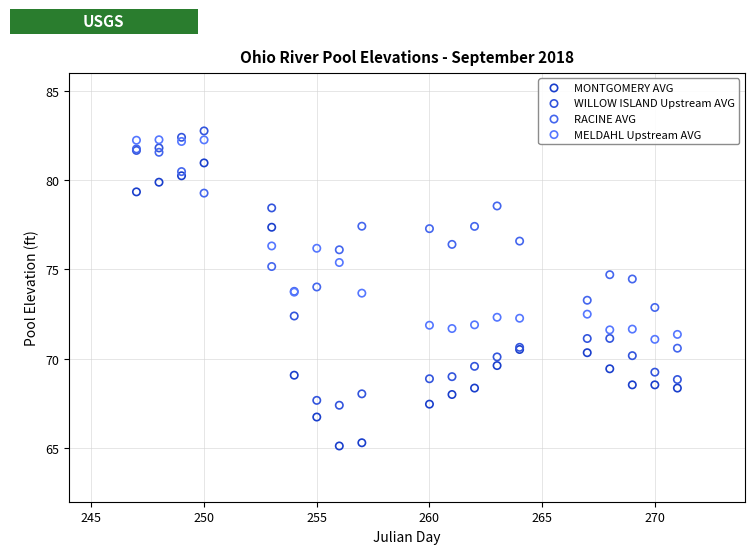

Which series has the widest spread of Y values?

MONTGOMERY AVG